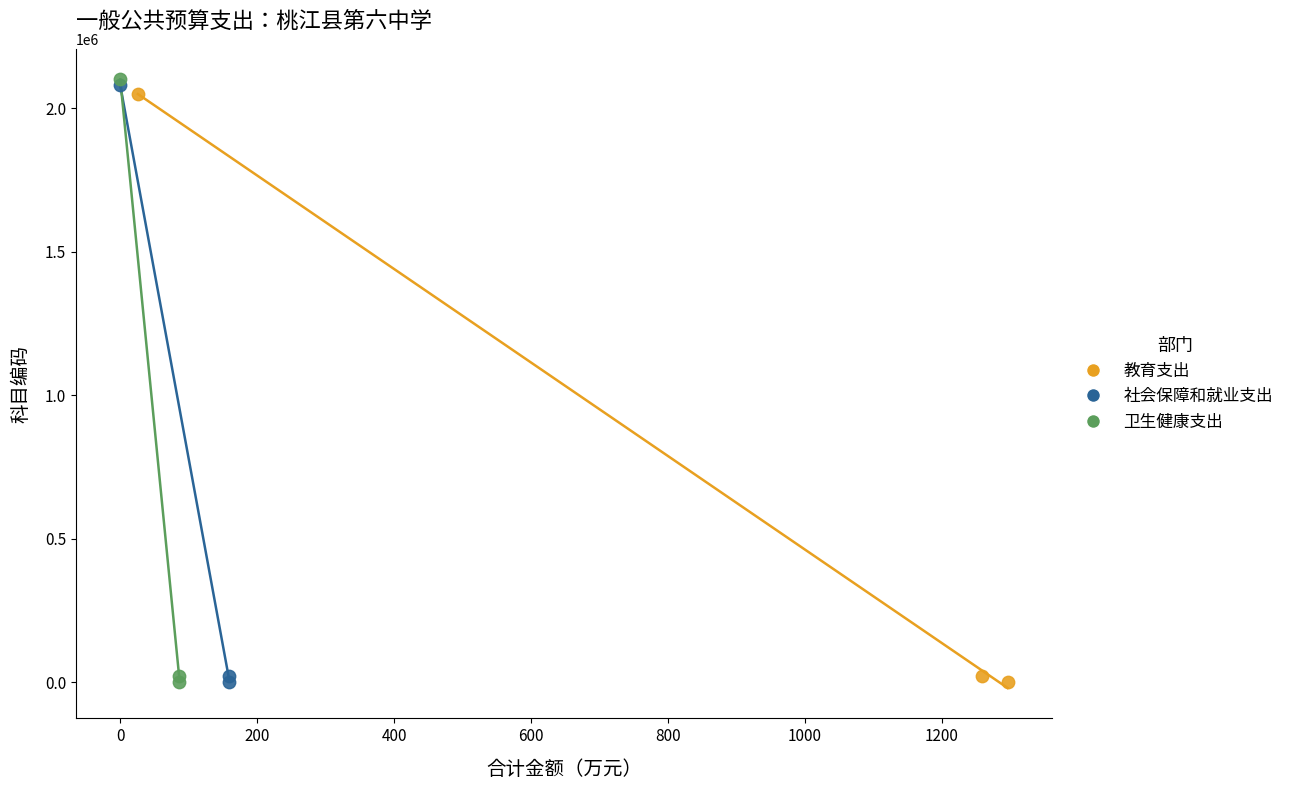

Which series has the widest spread of Y values?

卫生健康支出